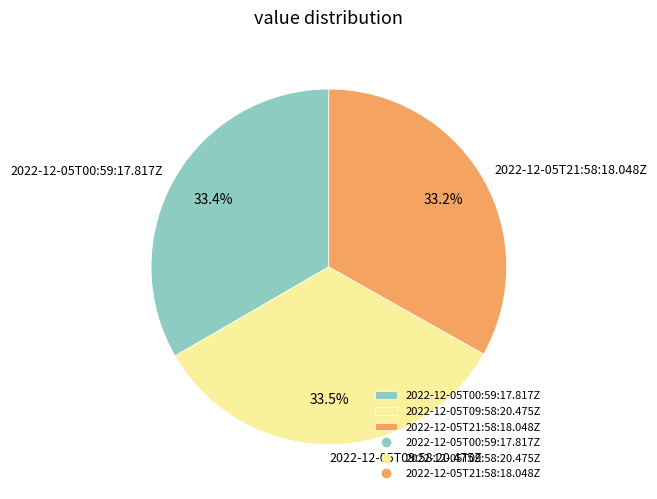

What is the ratio of the value at 2022-12-05T00:59:17.817Z to the value at 2022-12-05T21:58:18.048Z?

1.0